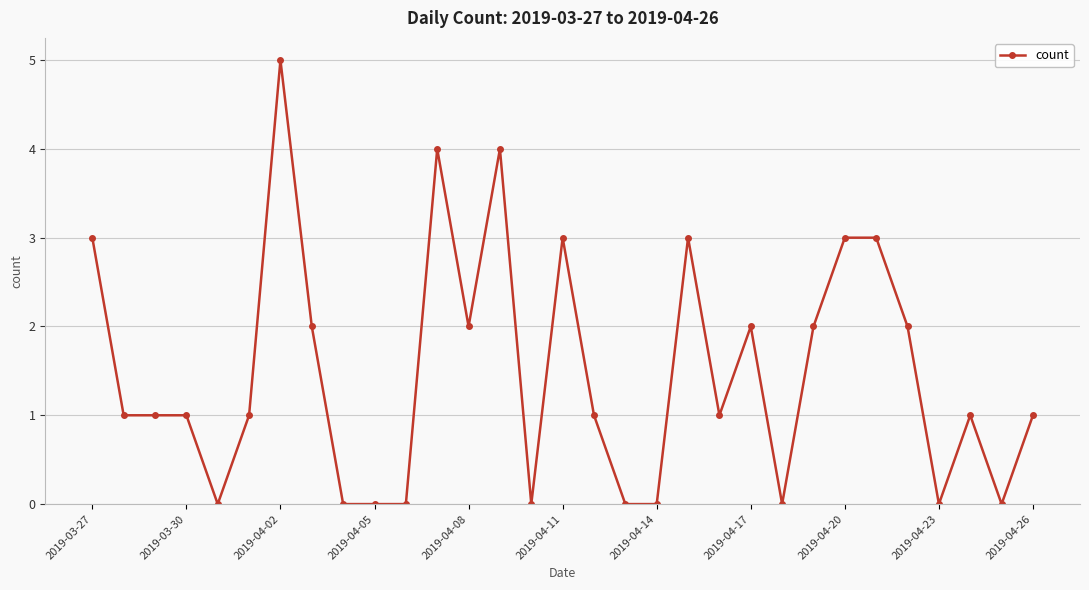

What is the value of the 6th point from the left?

1